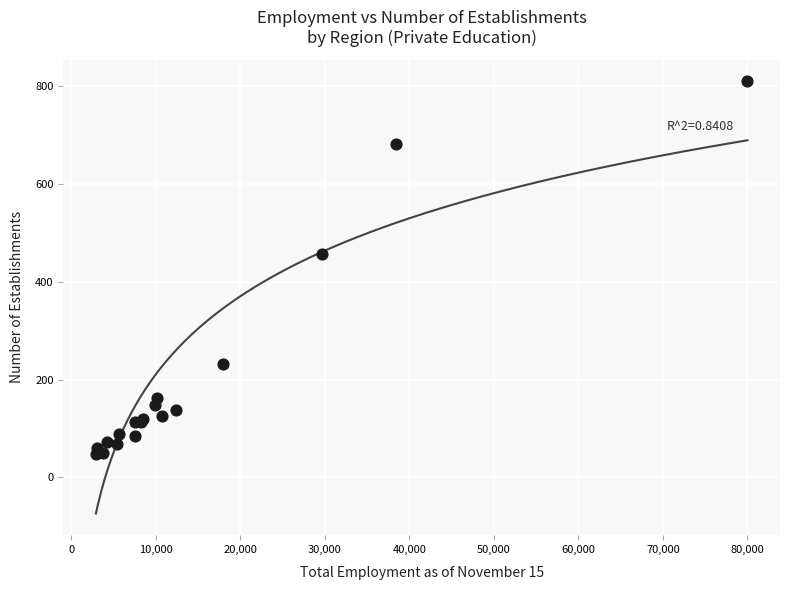

What Y value in the scatter plot is closest to 428?

457